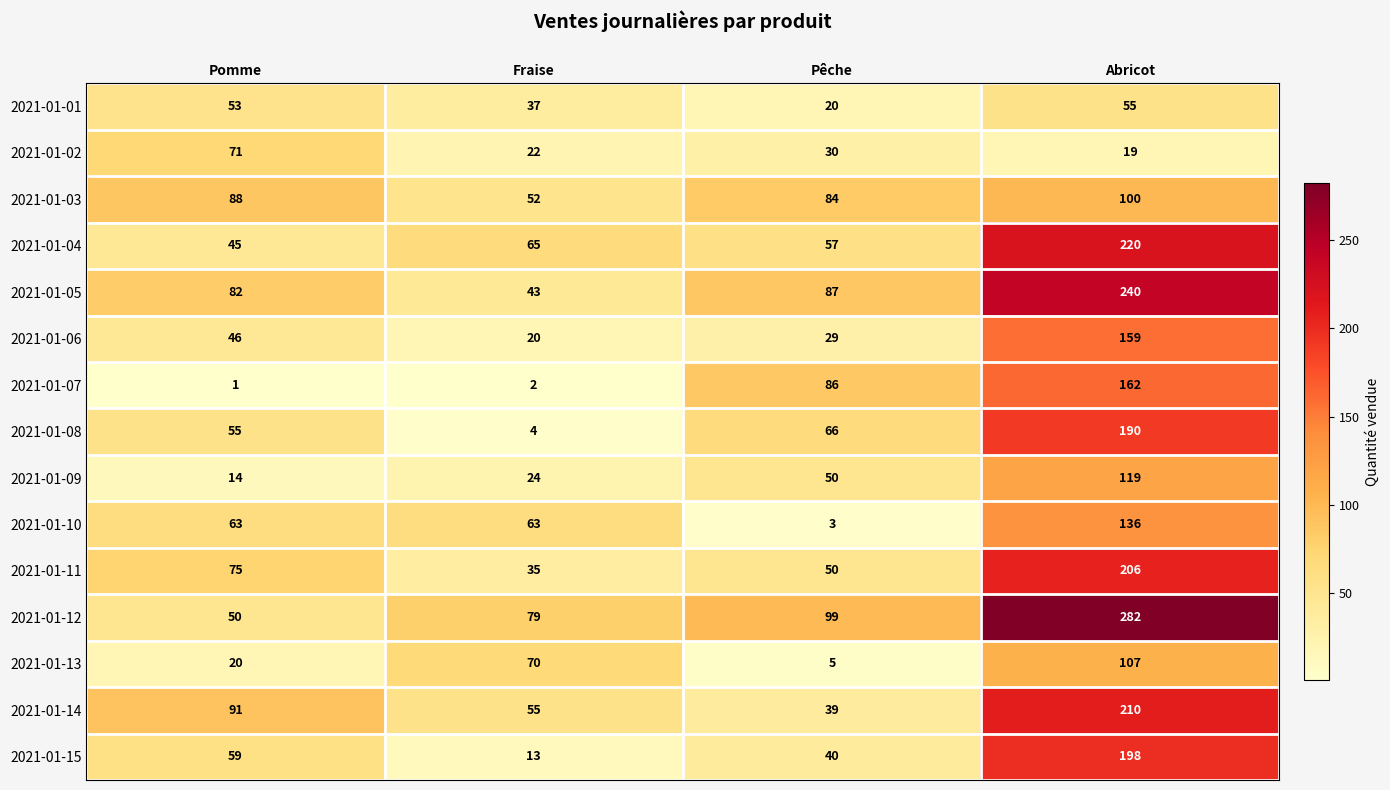

True or false: 2021-01-13 has a value of 97 at Fraise.

False